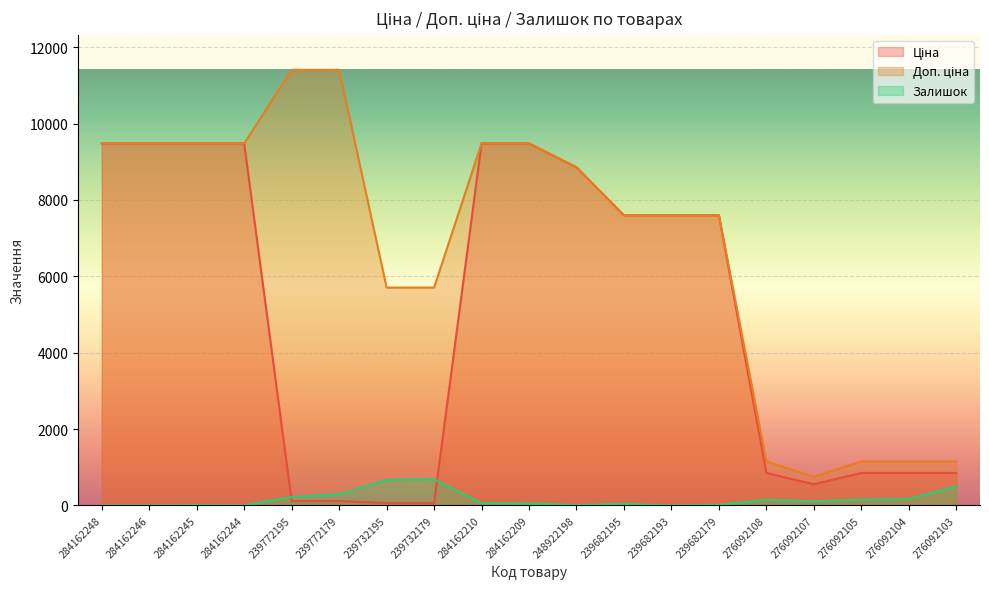

Reading left to right, list all the values displayed in this chart.

Ціна: 284162248=9480.1	284162246=9480.1	284162245=9480.1	284162244=9480.1	239772195=114.1	239772179=114.1	239732195=57.0	239732179=57.0	284162210=9480.1	284162209=9480.1	248922198=8856.7	239682195=7596.5	239682193=7596.5	239682179=7596.5	276092108=848.4	276092107=551.5	276092105=848.4	276092104=848.4	276092103=848.4
Доп. ціна: 284162248=9480.1	284162246=9480.1	284162245=9480.1	284162244=9480.1	239772195=11410.0	239772179=11410.0	239732195=5705.0	239732179=5705.0	284162210=9480.1	284162209=9480.1	248922198=8856.7	239682195=7596.5	239682193=7596.5	239682179=7596.5	276092108=1149.7	276092107=747.0	276092105=1149.7	276092104=1149.7	276092103=1149.7
Залишок: 284162248=0.0	284162246=0.0	284162245=8.0	284162244=2.0	239772195=218.0	239772179=290.0	239732195=665.0	239732179=686.0	284162210=56.0	284162209=53.0	248922198=11.0	239682195=41.0	239682193=0.0	239682179=16.0	276092108=145.0	276092107=107.0	276092105=151.0	276092104=167.0	276092103=500.0